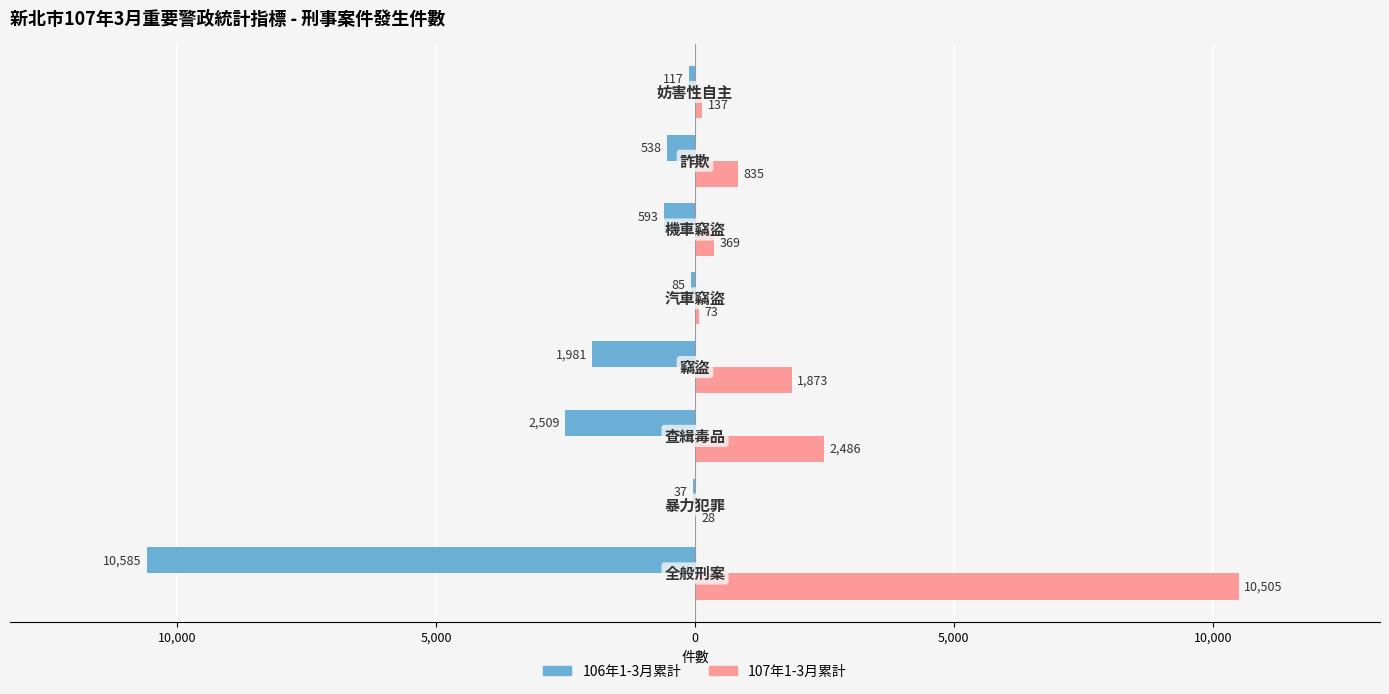

What are all the series names shown in the legend?

106年1-3月累計, 107年1-3月累計